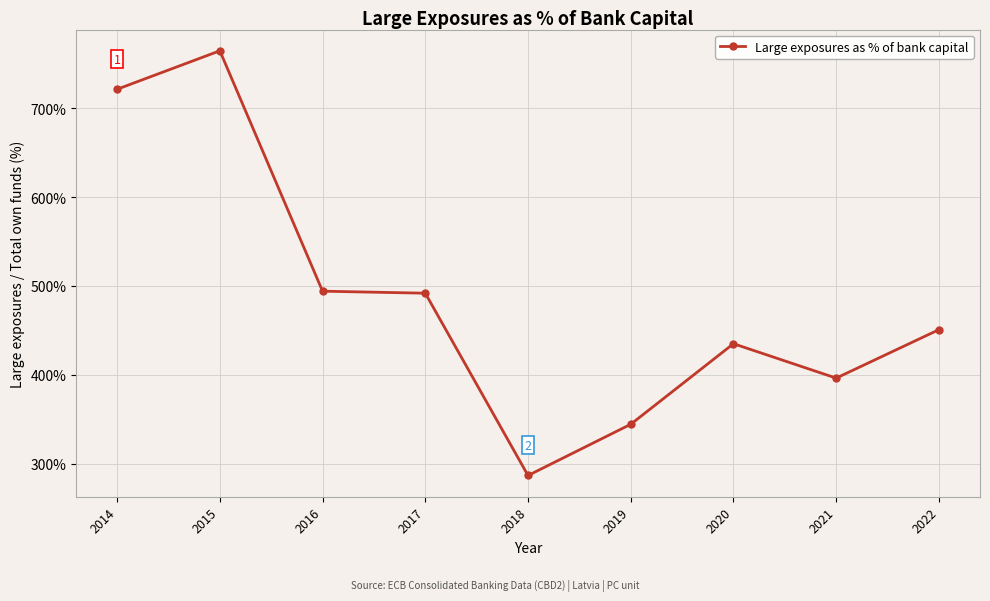

How many distinct data groups are displayed?

1